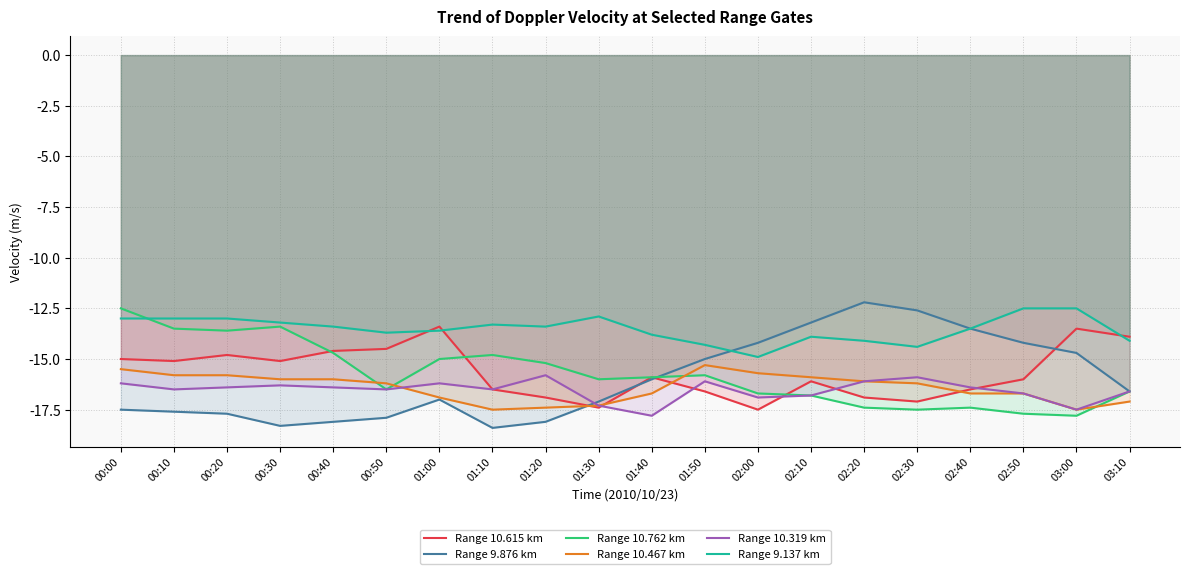

Is it true that Range 10.762 km equals -23.6 at 02:20?

False